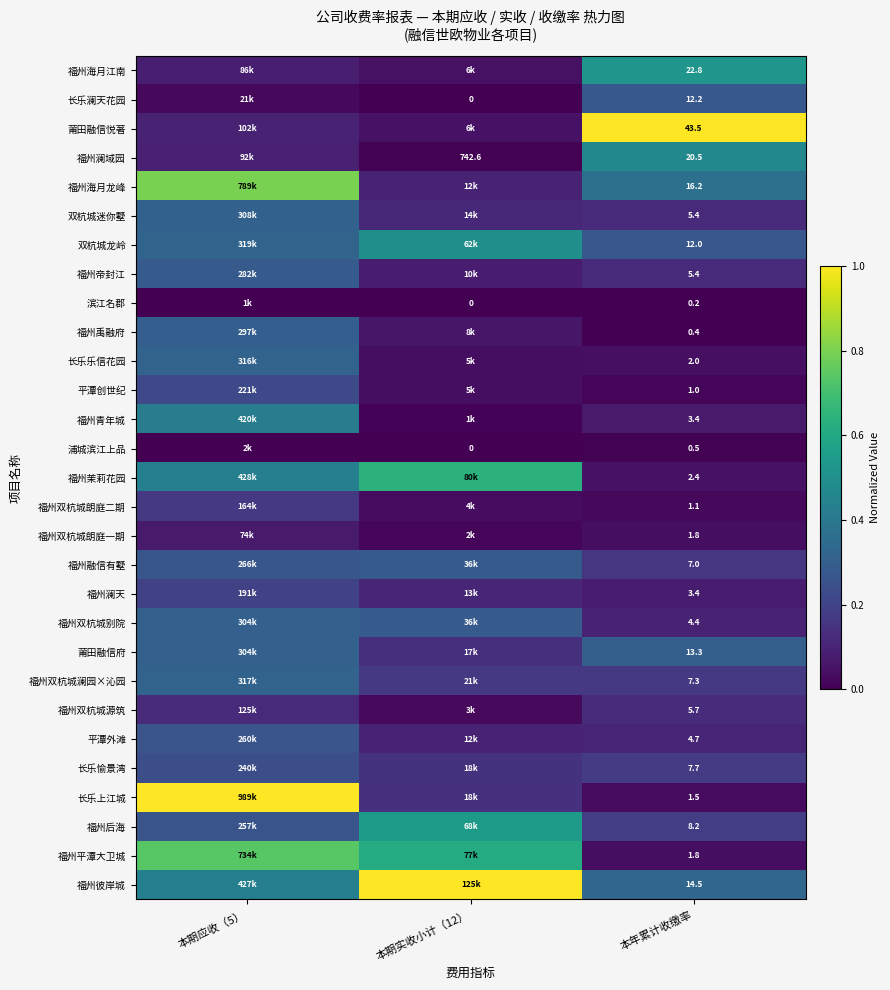

At which category is the sum across all series the highest?

本期应收（5）